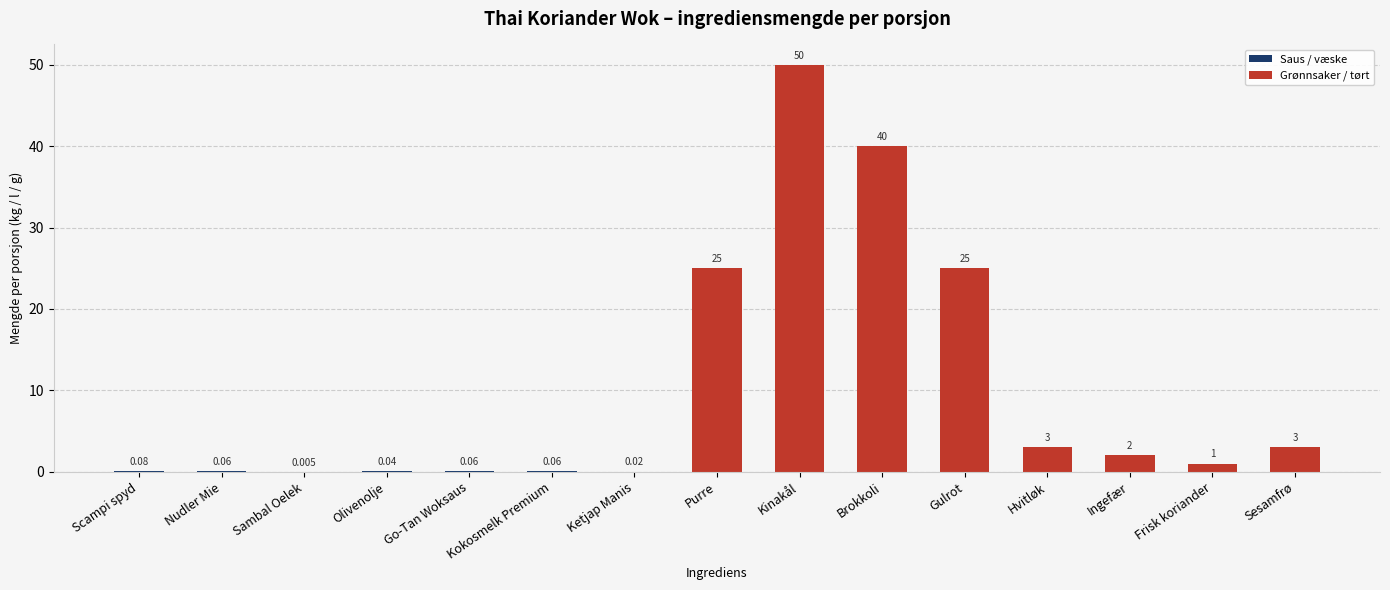

At which category does the chart reach its peak across all series?

Kinakål